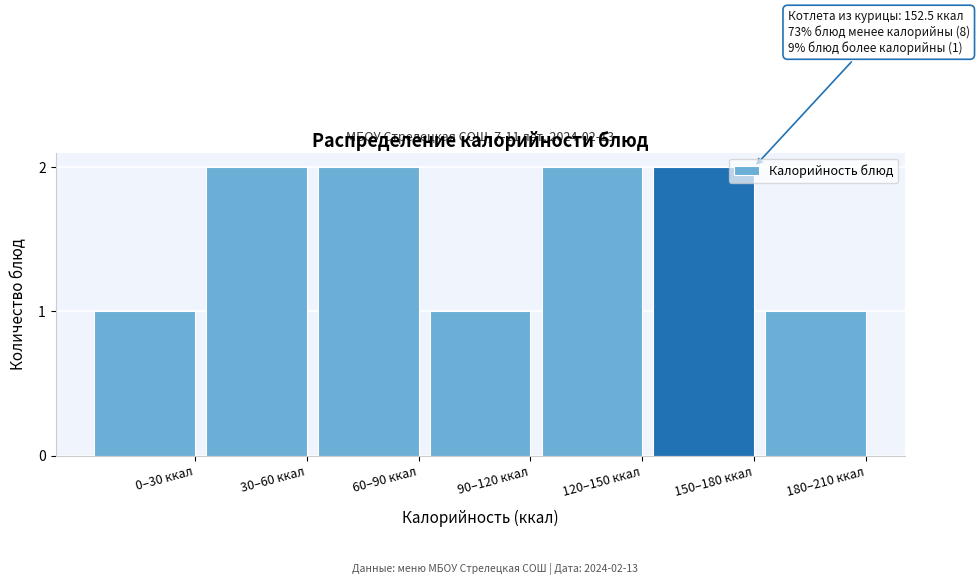

Reading left to right, what are all the values shown in this chart?

1	2	2	1	2	2	1